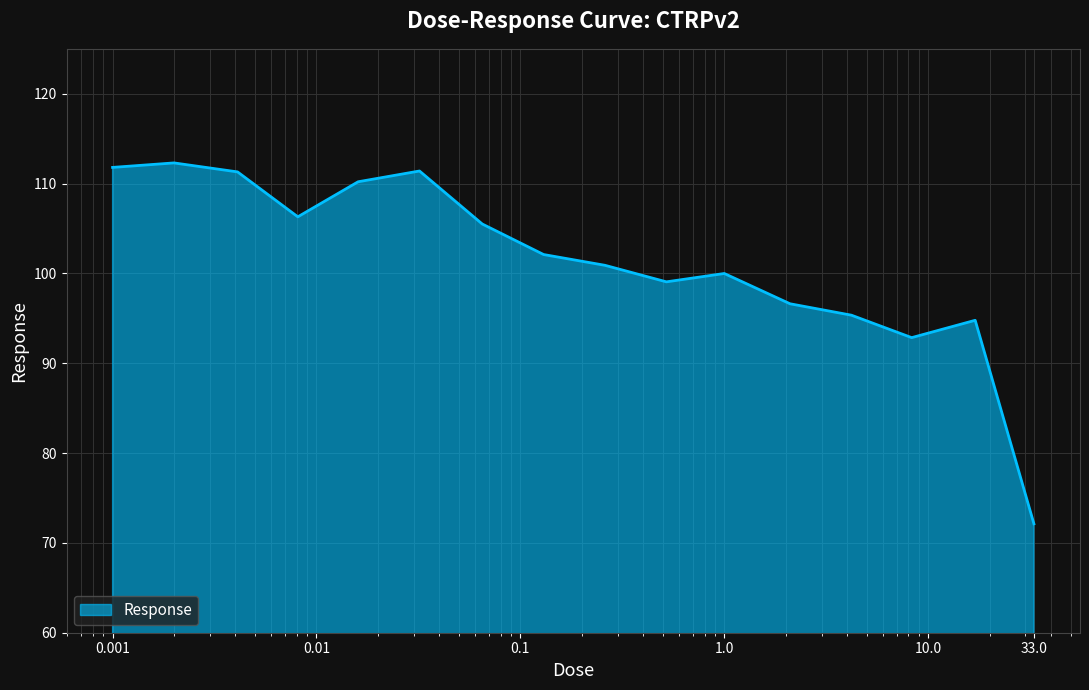

What is the difference between the maximum and minimum values?

40.2